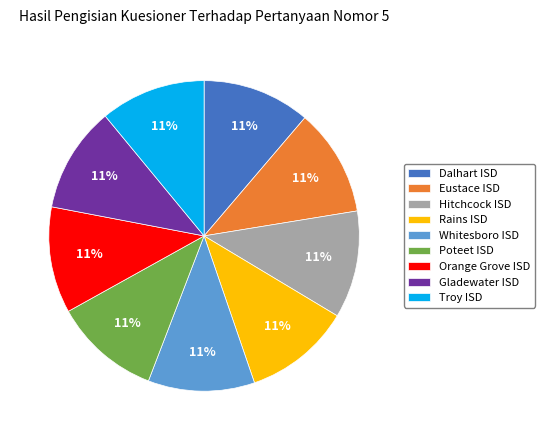

Combined, do Whitesboro ISD and Dalhart ISD account for over 50%?

No